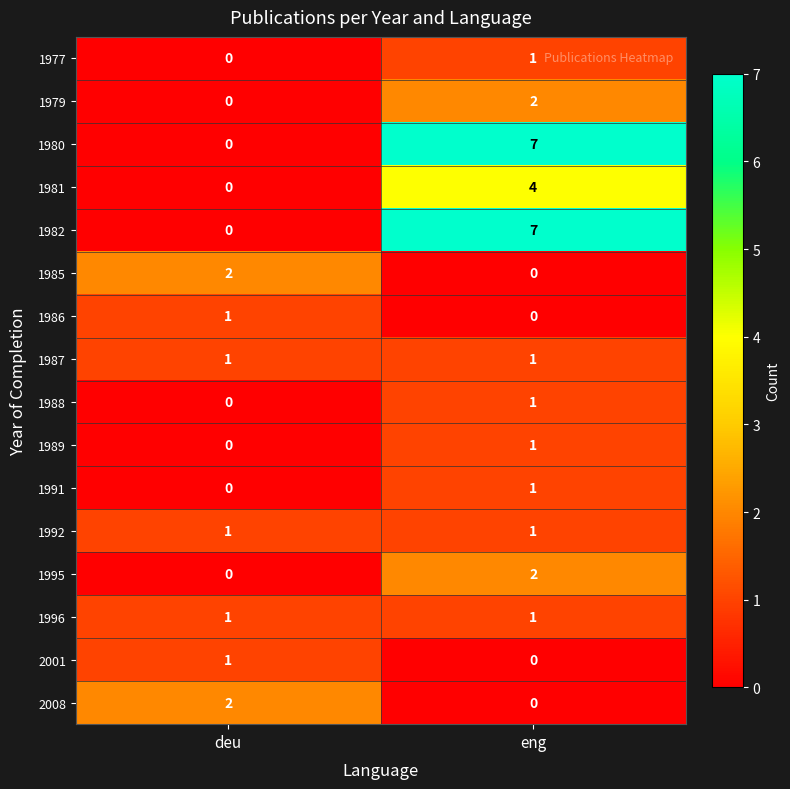

What is the sum of all 1980 values?

7